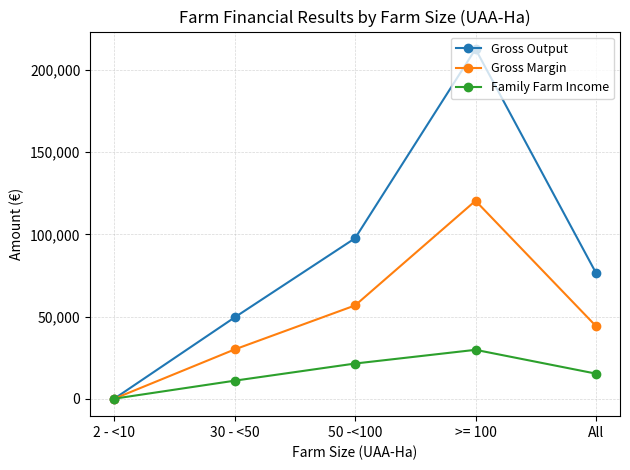

Where does the Gross Margin series first go above 44198?

50 -<100